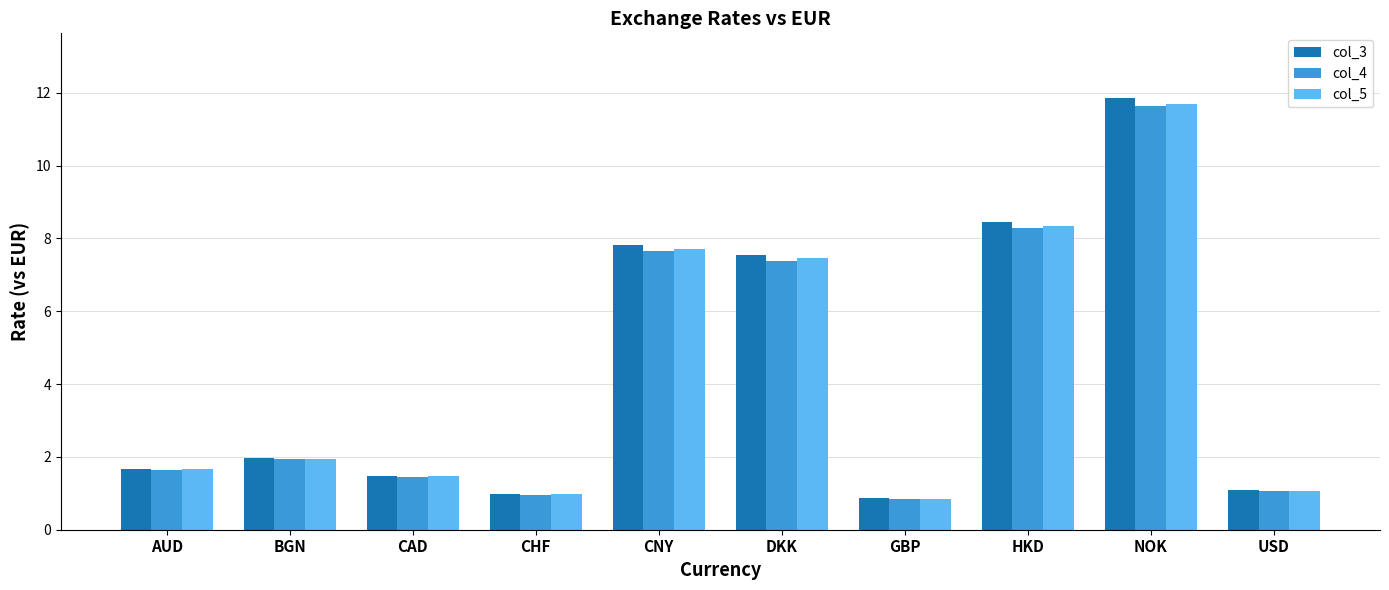

Reading right to left, transcribe all the data shown in this chart.

col_3: 1.1	11.9	8.4	0.9	7.5	7.8	1.0	1.5	2.0	1.7
col_4: 1.1	11.6	8.3	0.8	7.4	7.7	1.0	1.5	1.9	1.6
col_5: 1.1	11.7	8.3	0.9	7.5	7.7	1.0	1.5	2.0	1.7